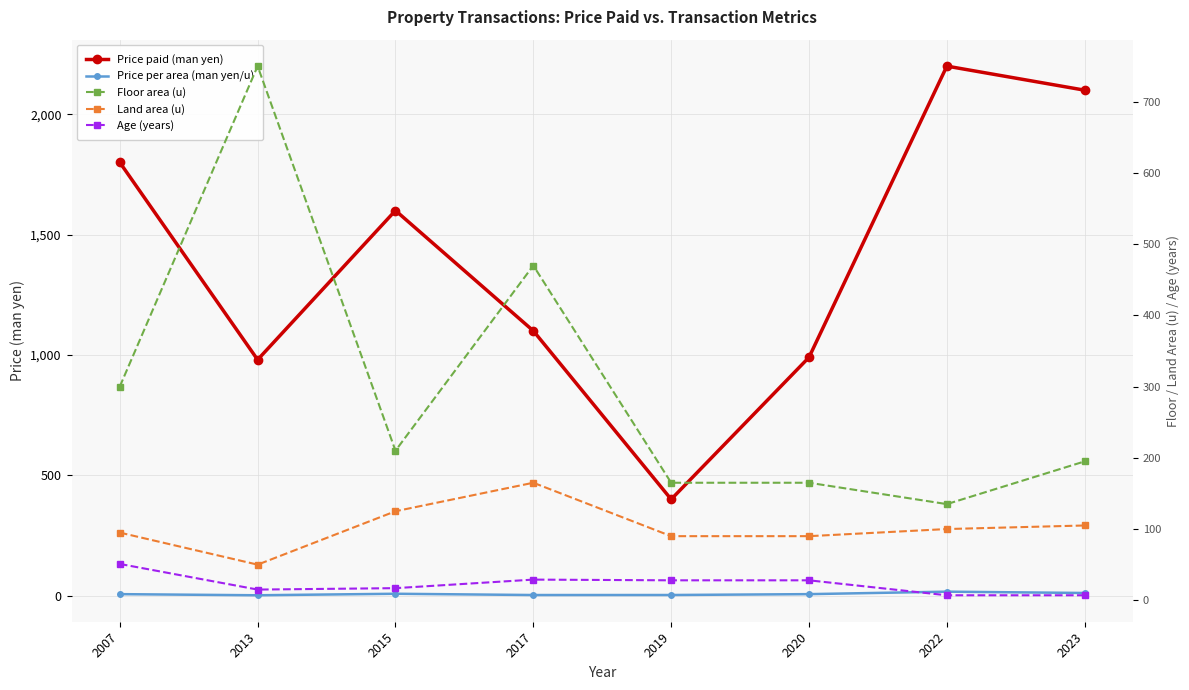

What is the difference between the maximum and second lowest values in the Price per area (man yen/u) series?

14.0